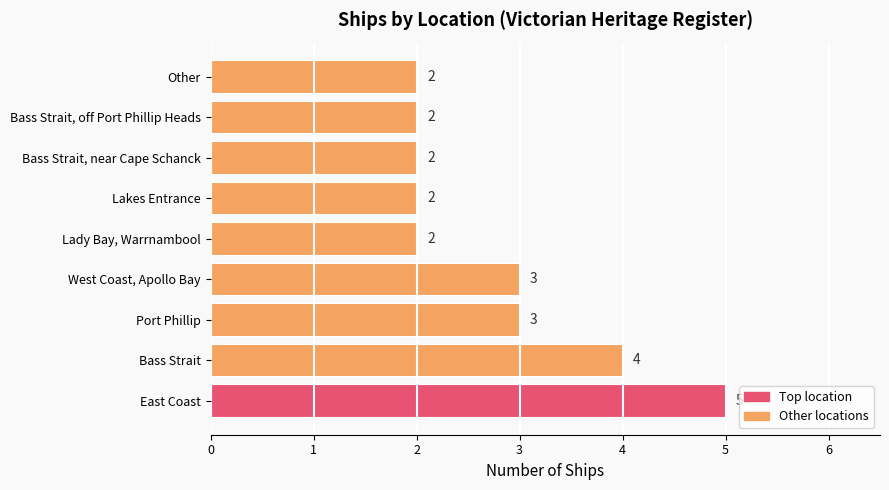

Approximately how many times larger is the value at Other compared to Lakes Entrance?

1.0